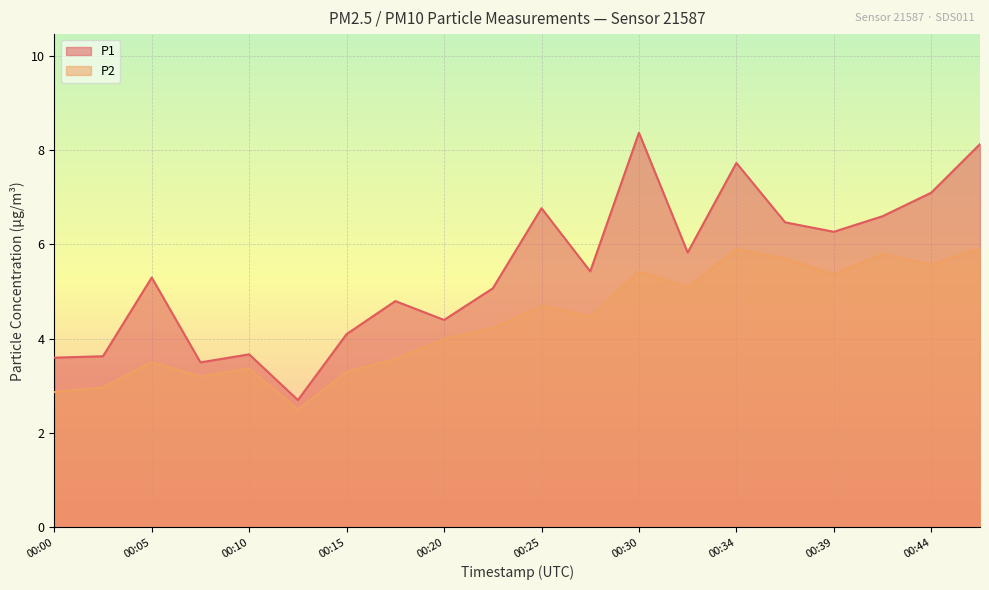

What are all the series names shown in the legend?

P1, P2